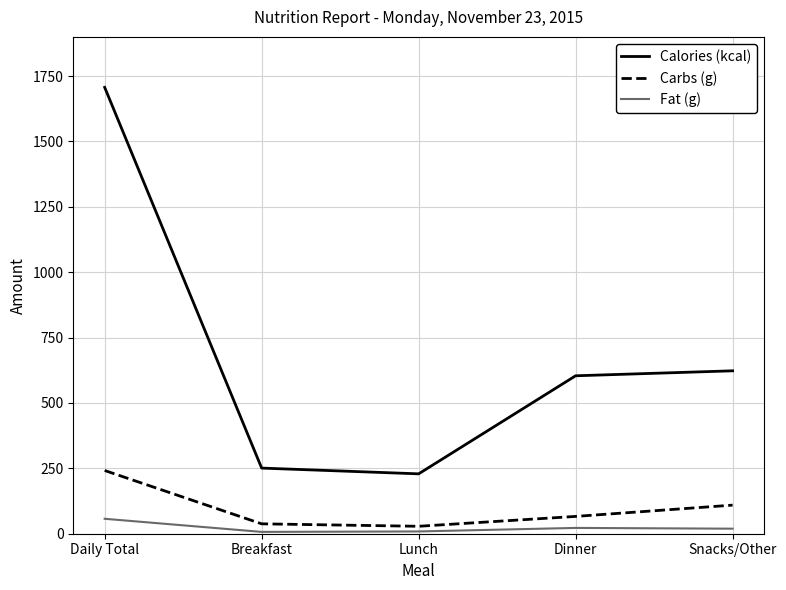

Does the chart display data point markers on the line(s)?

No